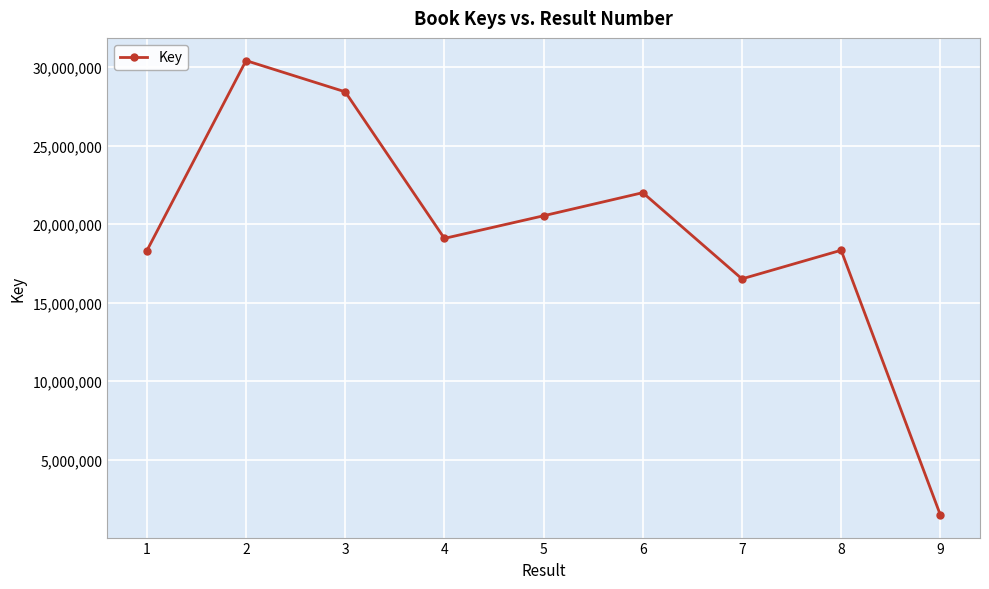

Is it true that the value at 3 is 28434649?

True